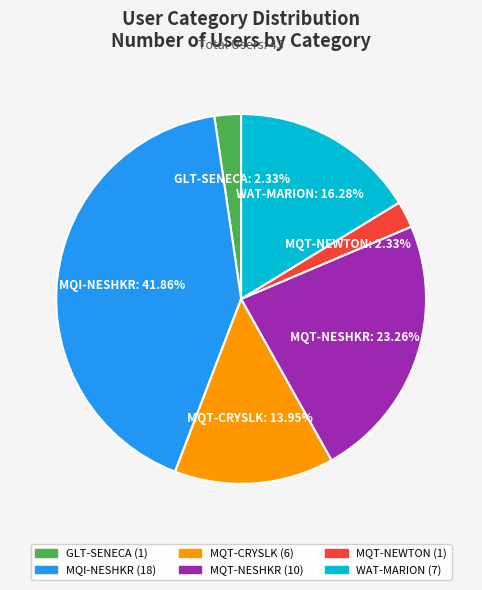

How many segments does this pie chart have?

6